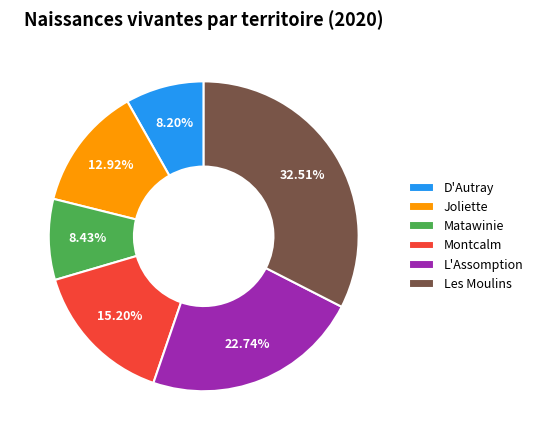

How many slices are in this pie chart?

6